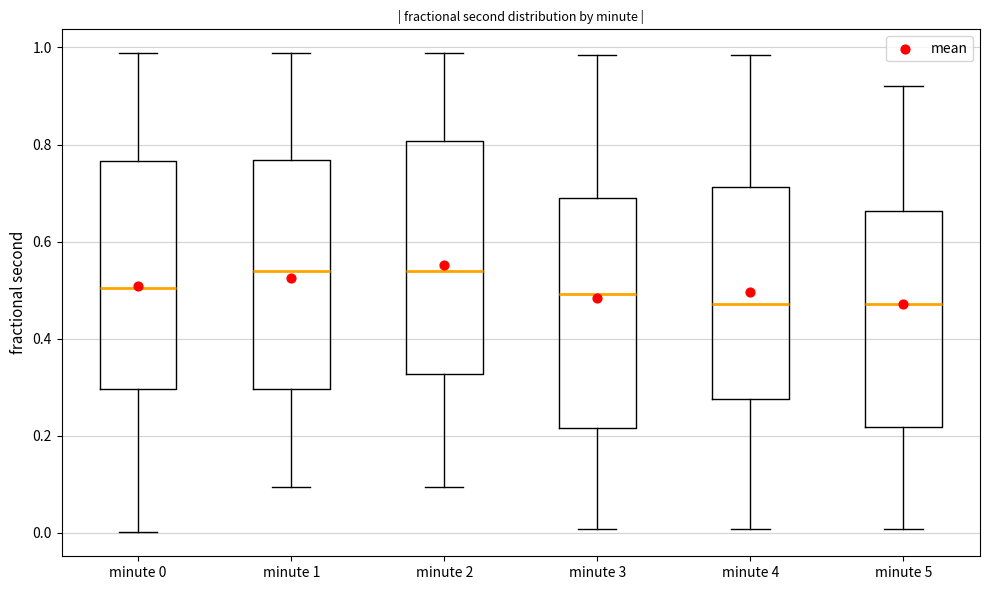

Reading left to right, read every box against the y-axis: the position of its median line, the range the box covers, and the ends of its whiskers. The values are not printed on the chart, so give them approximately, as read against the axis.

minute 0: median 0.50, box 0.30 to 0.76, whiskers 0.00 to 0.98
minute 1: median 0.54, box 0.30 to 0.76, whiskers 0.10 to 0.98
minute 2: median 0.54, box 0.32 to 0.80, whiskers 0.10 to 0.98
minute 3: median 0.50, box 0.22 to 0.68, whiskers 0.00 to 0.98
minute 4: median 0.48, box 0.28 to 0.72, whiskers 0.00 to 0.98
minute 5: median 0.48, box 0.22 to 0.66, whiskers 0.00 to 0.92